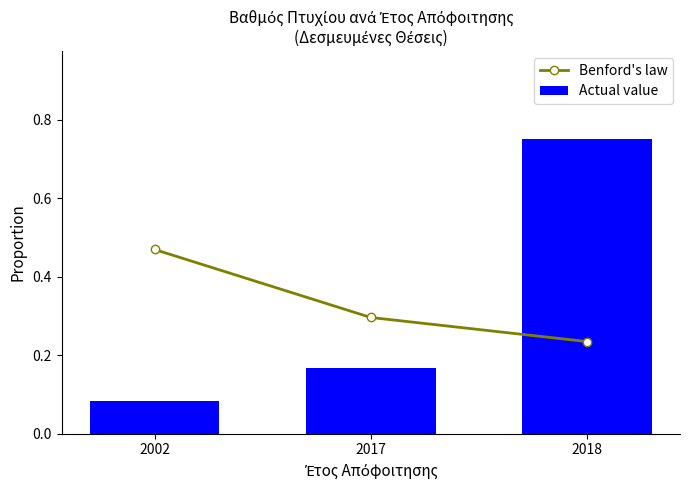

What is the value of the Actual value bar at the 3rd from the left?

0.8